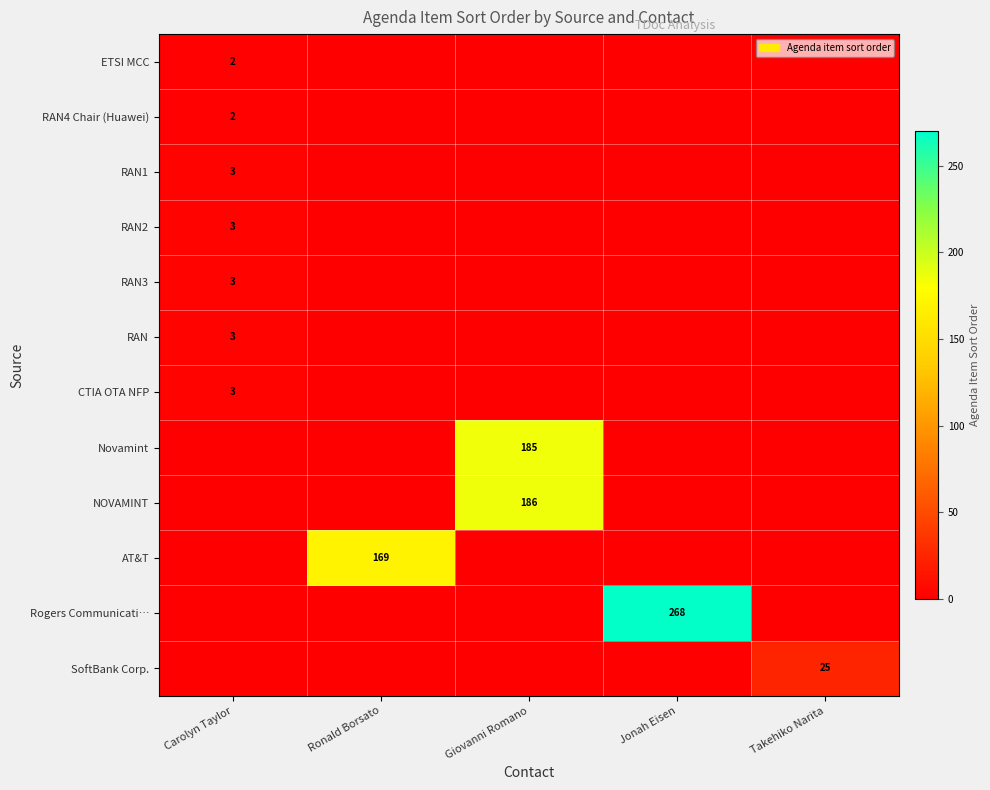

At which label does SoftBank Corp. reach its peak?

Takehiko Narita